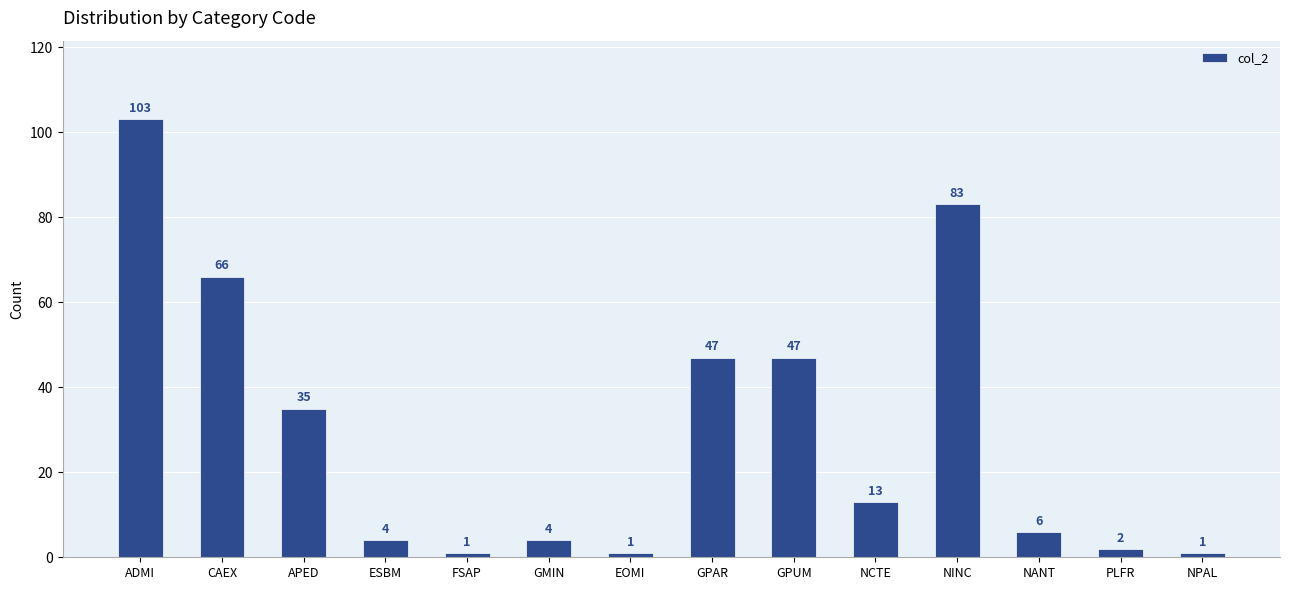

What is the change in value from GPAR to NINC?

+36